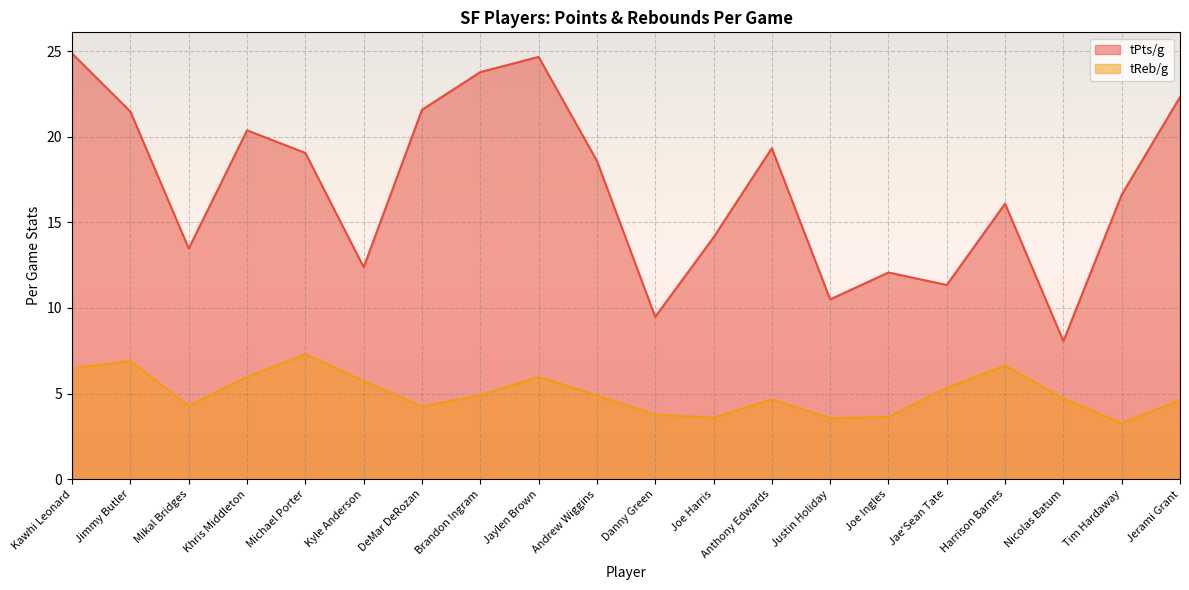

Rank the series by their maximum value, from lowest to highest.

tReb/g, tPts/g